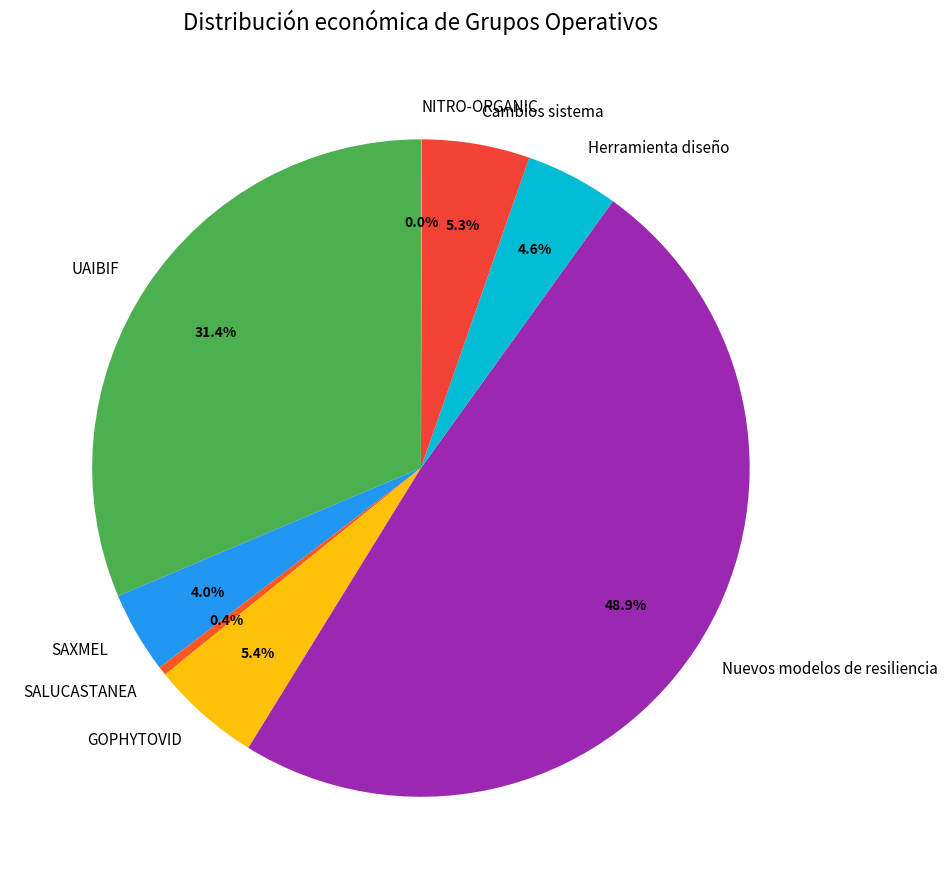

To the nearest percent, what portion does UAIBIF represent?

31%